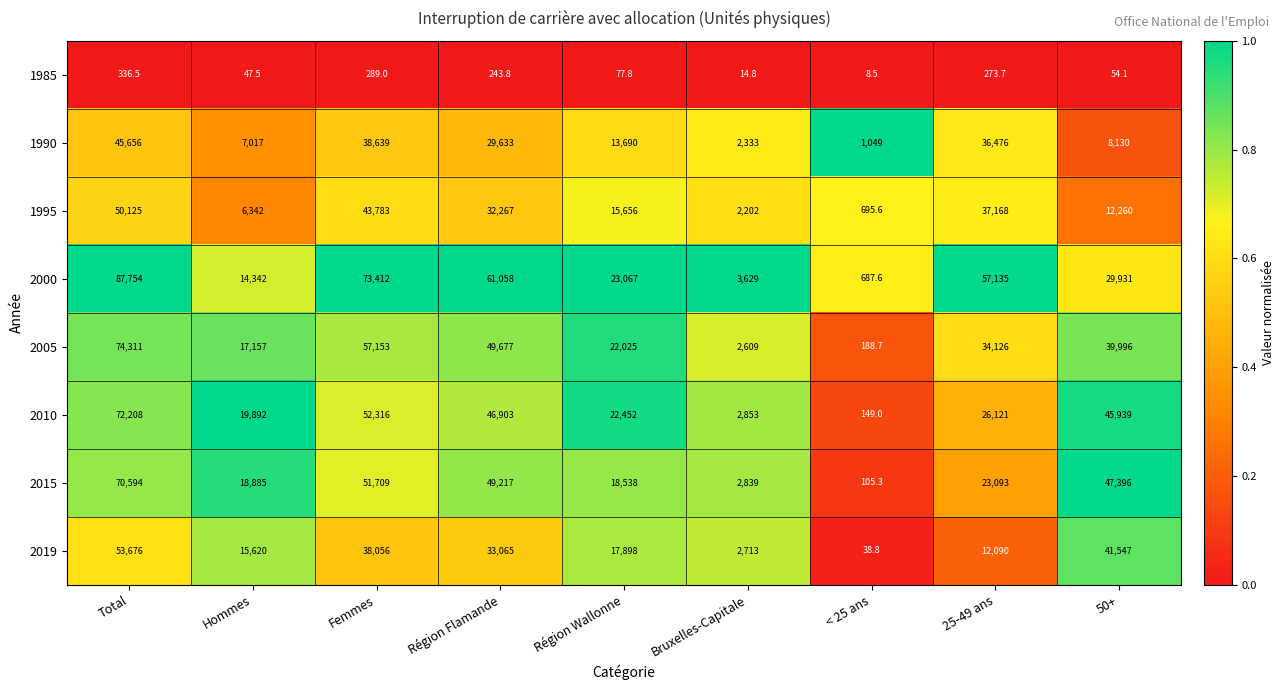

Which series has the largest total across all categories?

2000